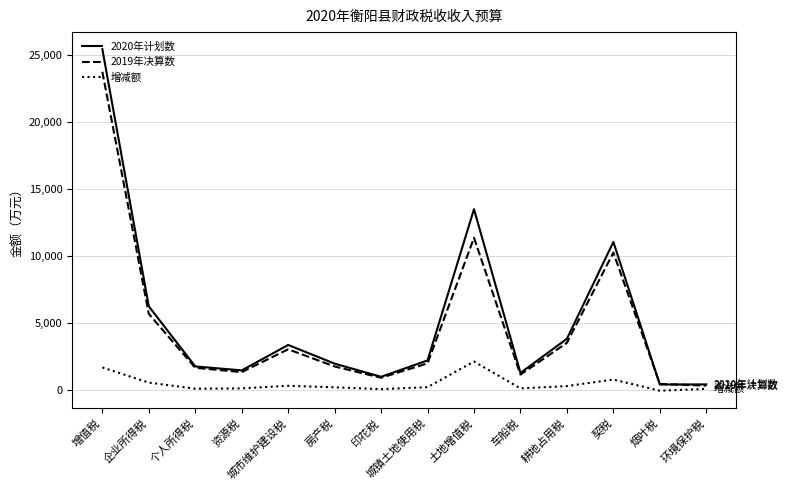

What position from the right is 土地增值税?

6